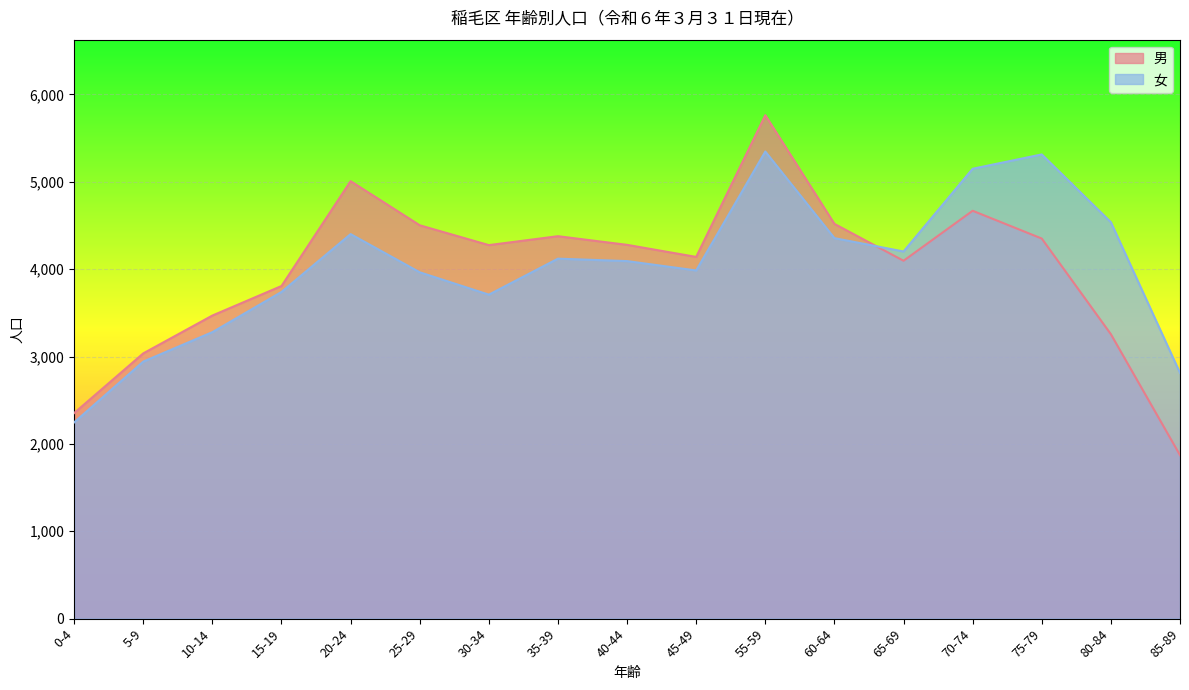

True or false: 女 and 男 intersect in this chart.

True